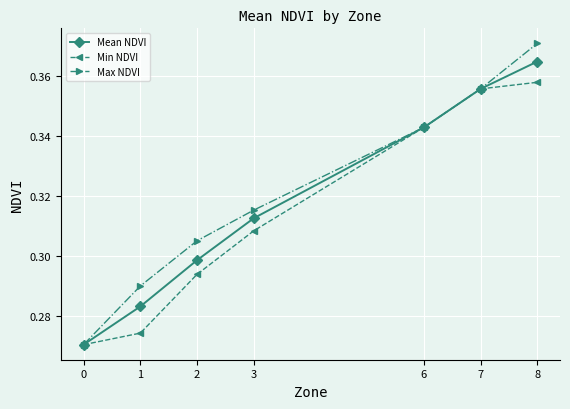

Which series has the widest spread of values?

Max NDVI